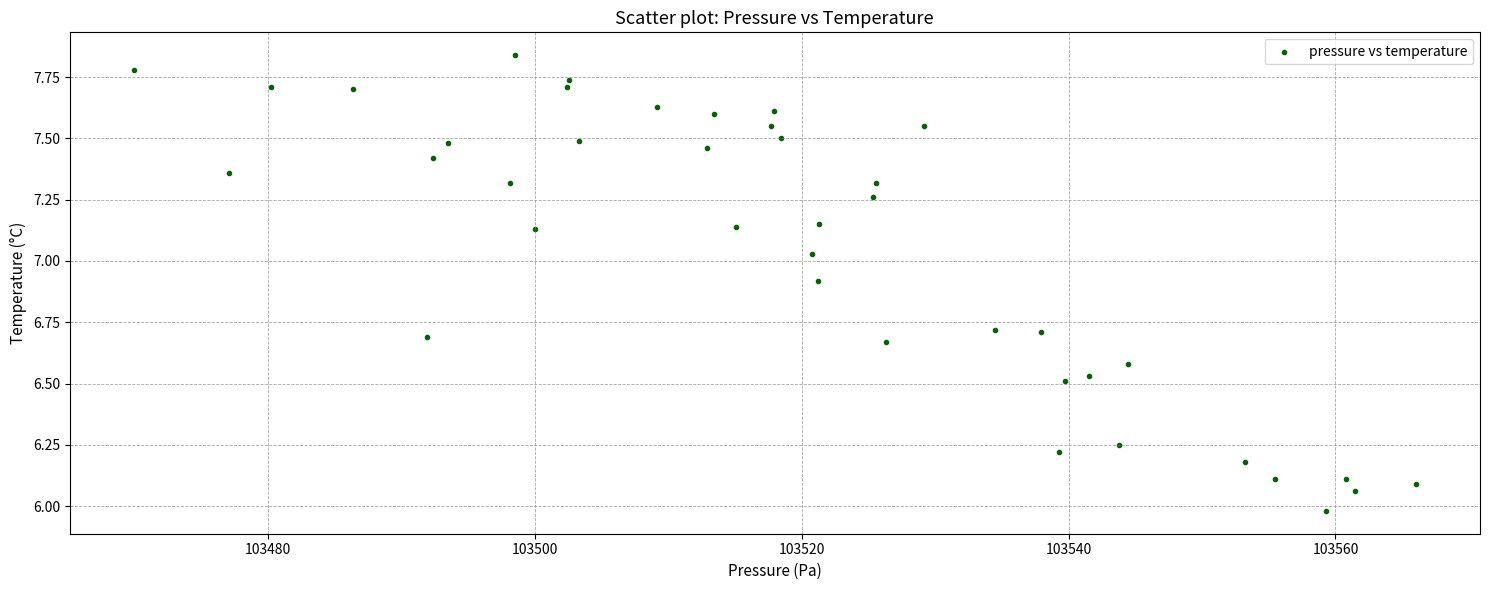

What is the range of Y values (max minus min)?

1.9